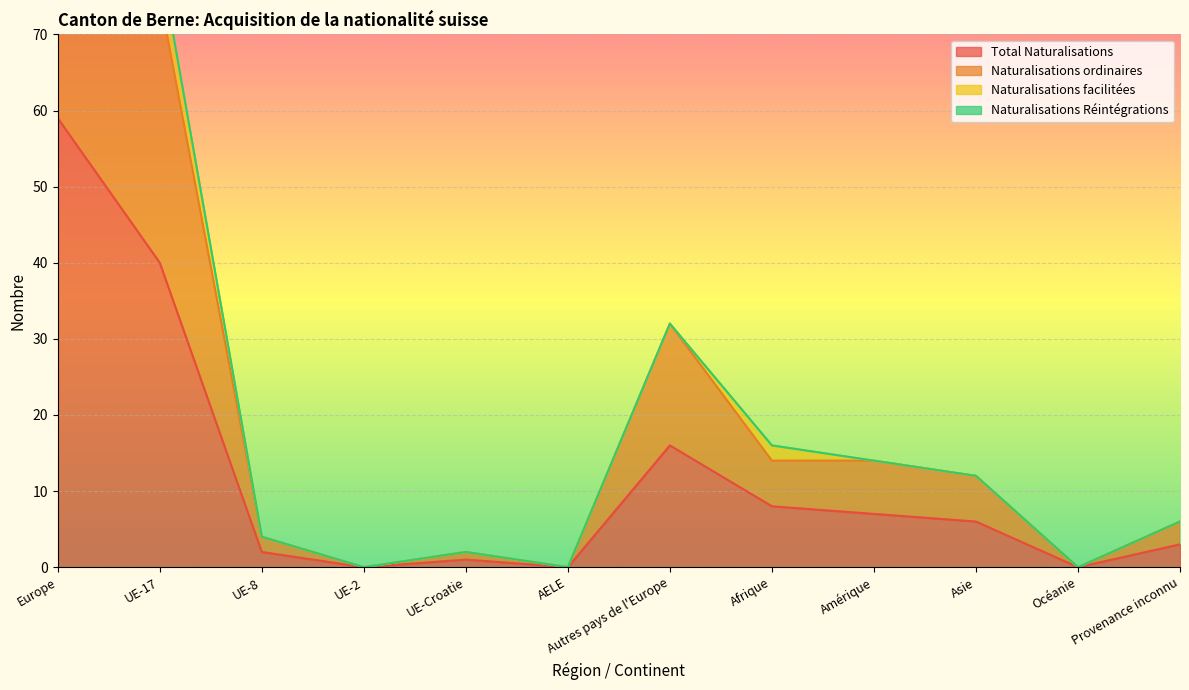

True or false: Total Naturalisations has a value of 2 at UE-8.

True